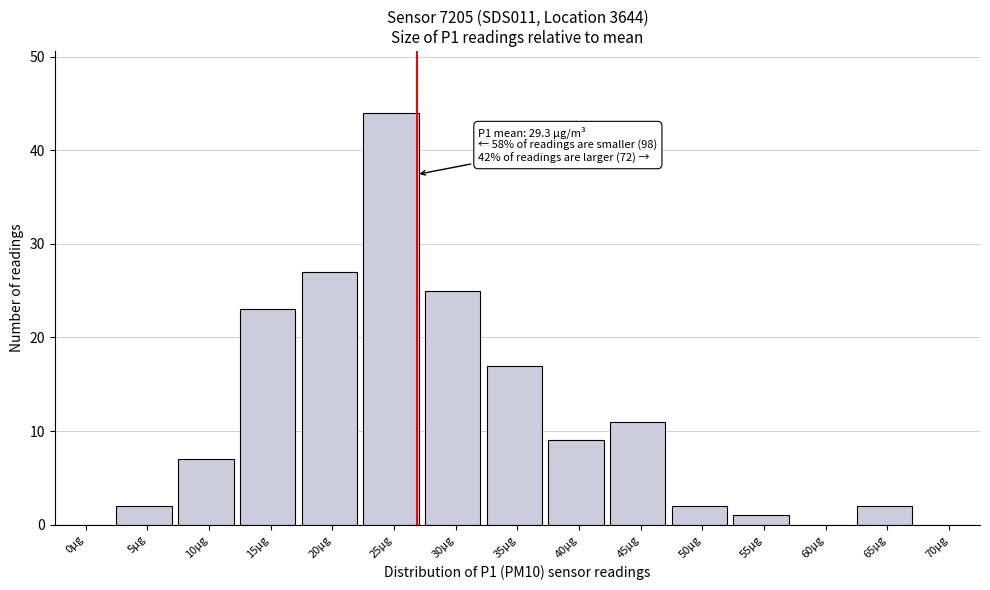

Reading right to left, what are all the values shown in this chart?

70µg=0	65µg=2	60µg=0	55µg=1	50µg=2	45µg=11	40µg=9	35µg=17	30µg=25	25µg=44	20µg=27	15µg=23	10µg=7	5µg=2	0µg=0